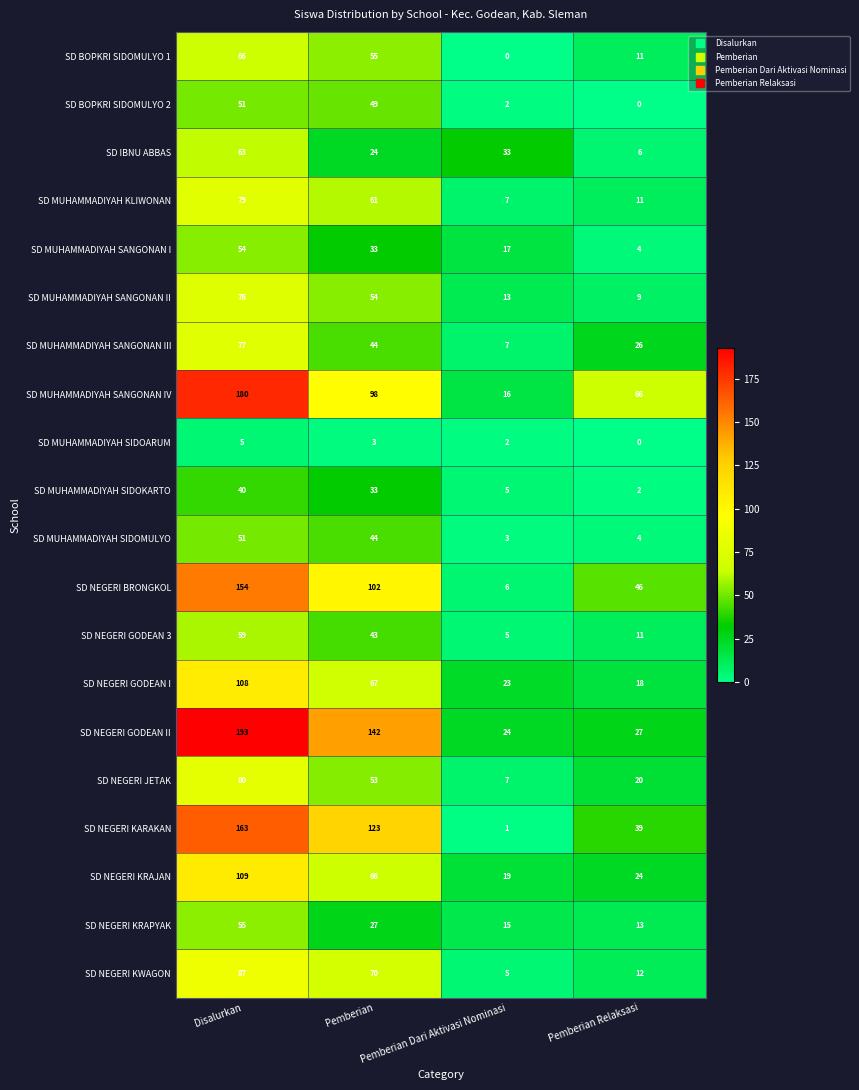

What is the greatest value displayed?

193